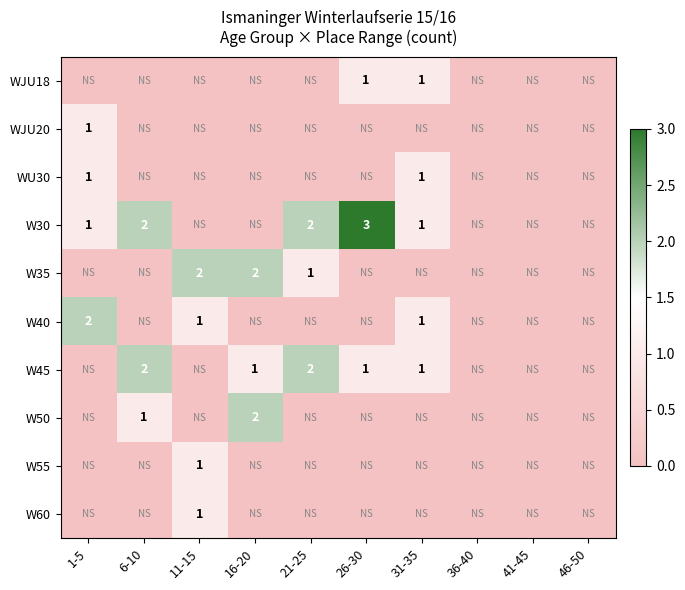

The value of WU30 at 1-5 is 1. True or false?

True